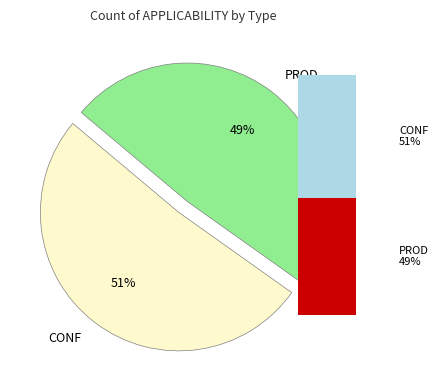

Between PROD and CONF, which is larger?

CONF